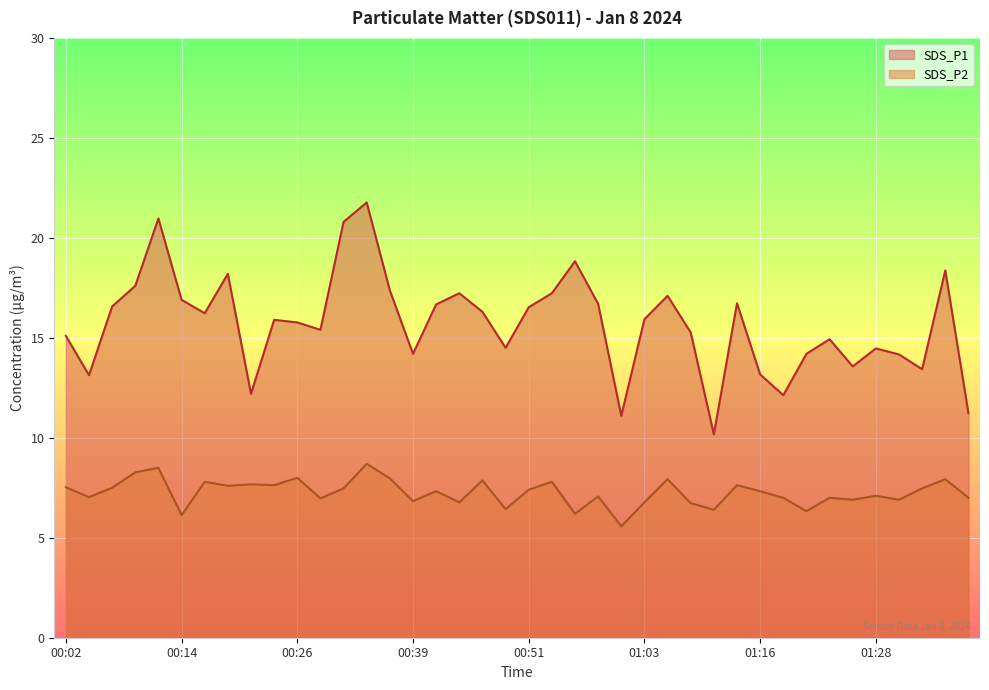

True or false: SDS_P2 and SDS_P1 intersect in this chart.

False